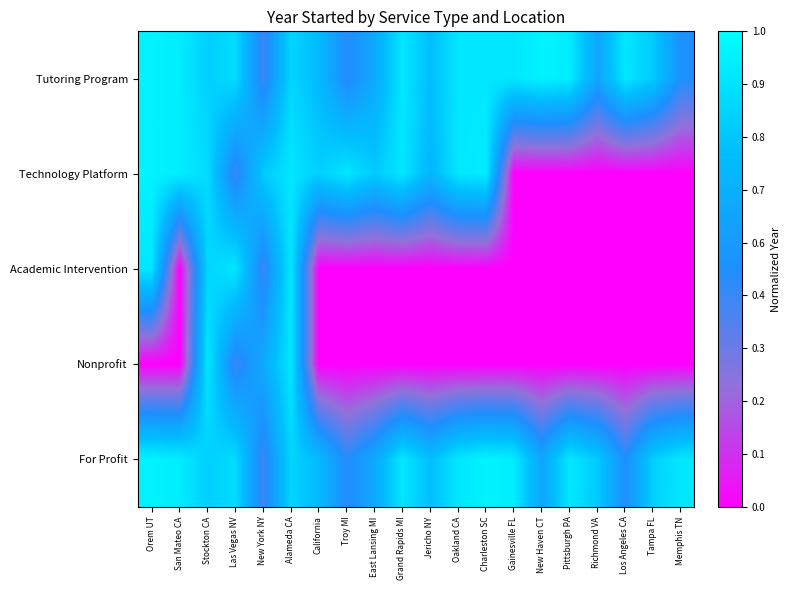

Reading left to right, extract all data points from this chart.

Tutoring Program: Orem UT=1.0	San Mateo CA=0.9	Stockton CA=0.8	Las Vegas NV=0.9	New York NY=0.4	Alameda CA=0.8	California=0.7	Troy MI=0.5	East Lansing MI=0.6	Grand Rapids MI=0.9	Jericho NY=0.8	Oakland CA=0.9	Charleston SC=0.9	Gainesville FL=0.9	New Haven CT=1.0	Pittsburgh PA=0.9	Richmond VA=0.6	Los Angeles CA=0.9	Tampa FL=0.8	Memphis TN=0.5
Technology Platform: Orem UT=1.0	San Mateo CA=0.9	Stockton CA=0.9	Las Vegas NV=0.4	New York NY=0.8	Alameda CA=0.9	California=0.8	Troy MI=0.9	East Lansing MI=0.8	Grand Rapids MI=0.9	Jericho NY=0.7	Oakland CA=0.9	Charleston SC=0.9	Gainesville FL=0.0	New Haven CT=0.0	Pittsburgh PA=0.0	Richmond VA=0.0	Los Angeles CA=0.0	Tampa FL=0.0	Memphis TN=0.0
Academic Intervention: Orem UT=0.9	San Mateo CA=0.0	Stockton CA=0.8	Las Vegas NV=0.9	New York NY=0.4	Alameda CA=0.9	California=0.0	Troy MI=0.0	East Lansing MI=0.0	Grand Rapids MI=0.0	Jericho NY=0.0	Oakland CA=0.0	Charleston SC=0.0	Gainesville FL=0.0	New Haven CT=0.0	Pittsburgh PA=0.0	Richmond VA=0.0	Los Angeles CA=0.0	Tampa FL=0.0	Memphis TN=0.0
Nonprofit: Orem UT=0.0	San Mateo CA=0.0	Stockton CA=0.9	Las Vegas NV=0.4	New York NY=0.6	Alameda CA=0.9	California=0.0	Troy MI=0.0	East Lansing MI=0.0	Grand Rapids MI=0.0	Jericho NY=0.0	Oakland CA=0.0	Charleston SC=0.0	Gainesville FL=0.0	New Haven CT=0.0	Pittsburgh PA=0.0	Richmond VA=0.0	Los Angeles CA=0.0	Tampa FL=0.0	Memphis TN=0.0
For Profit: Orem UT=1.0	San Mateo CA=0.9	Stockton CA=0.8	Las Vegas NV=0.9	New York NY=0.4	Alameda CA=0.8	California=0.7	Troy MI=0.5	East Lansing MI=0.6	Grand Rapids MI=0.9	Jericho NY=0.8	Oakland CA=0.9	Charleston SC=1.0	Gainesville FL=0.9	New Haven CT=0.6	Pittsburgh PA=0.9	Richmond VA=0.8	Los Angeles CA=0.5	Tampa FL=0.8	Memphis TN=0.9